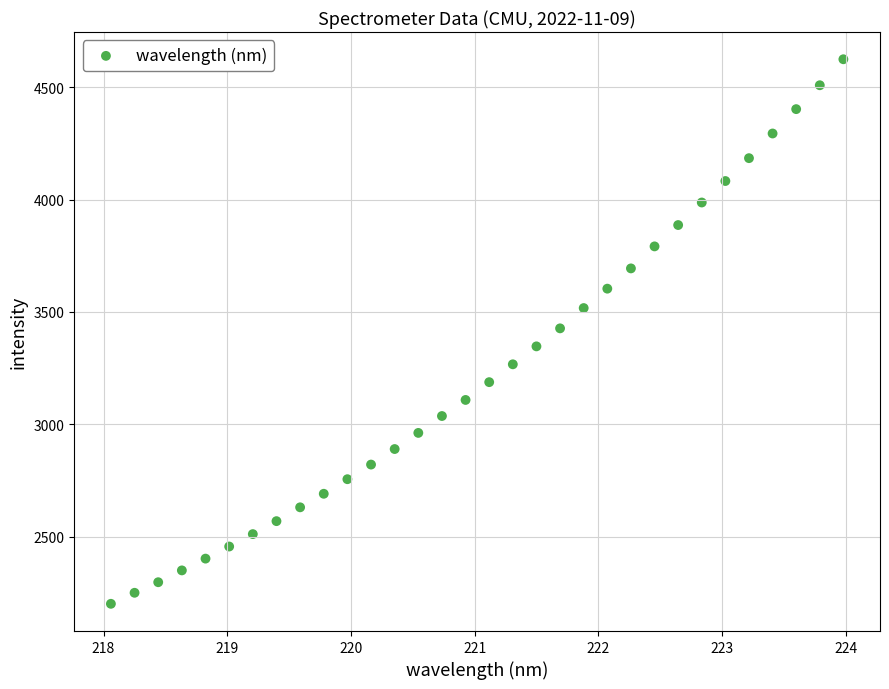

What is the range of X values (max minus min)?

5.9